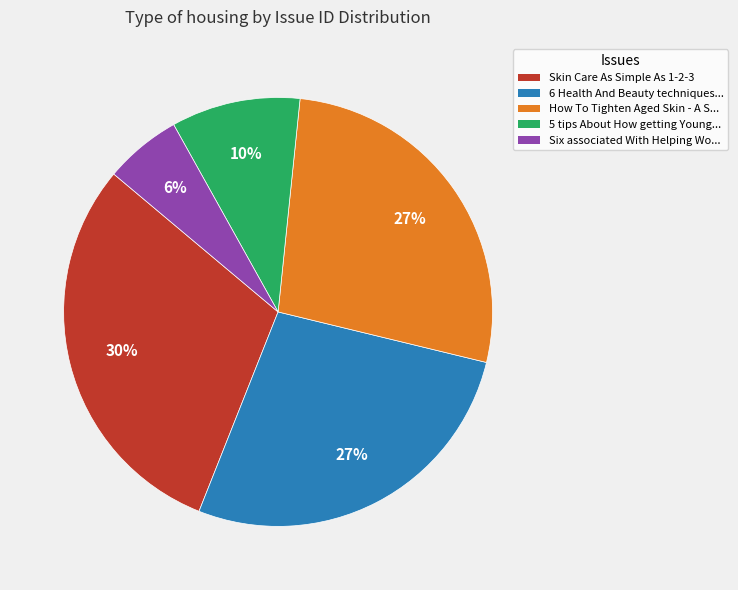

To the nearest percent, what is the difference between the largest and smallest slice percentages?

24%